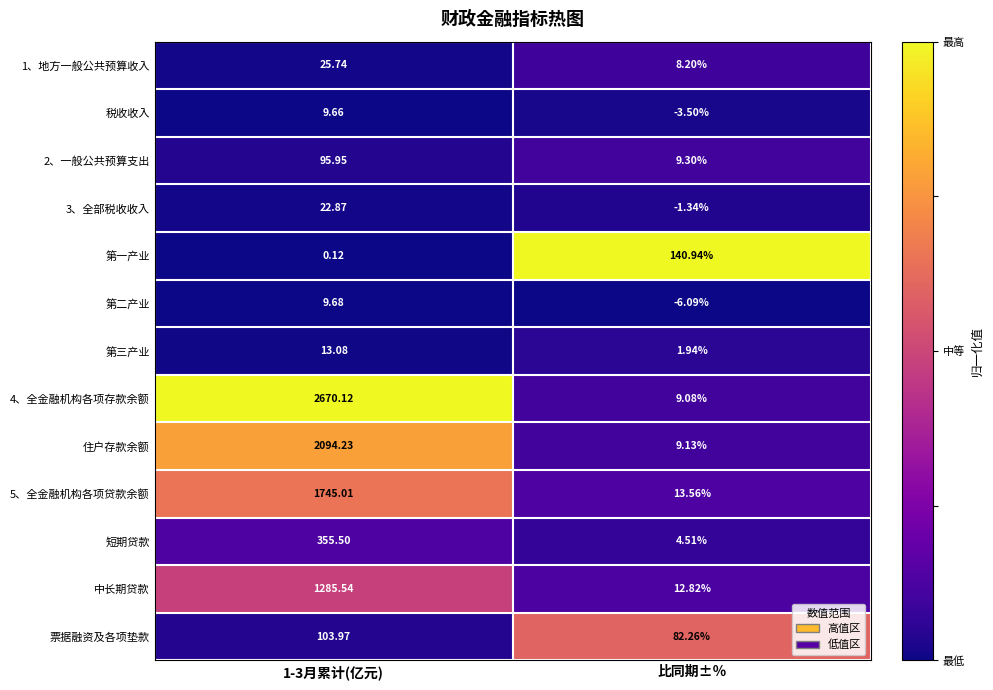

List the series in order of their peak value, lowest first.

税收收入, 第二产业, 第三产业, 3、全部税收收入, 1、地方一般公共预算收入, 2、一般公共预算支出, 票据融资及各项垫款, 第一产业, 短期贷款, 中长期贷款, 5、全金融机构各项贷款余额, 住户存款余额, 4、全金融机构各项存款余额